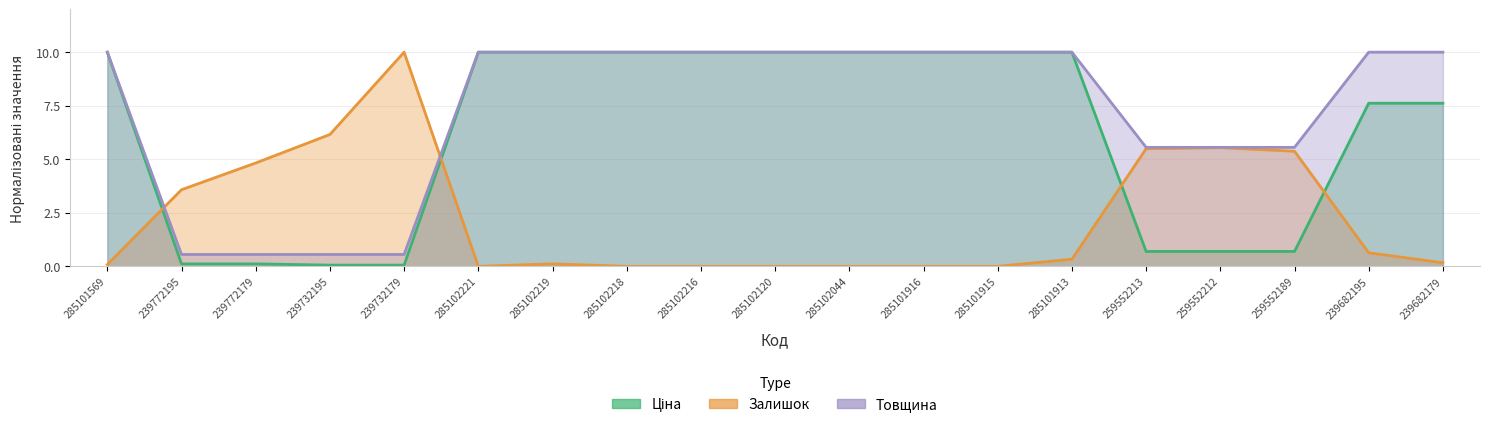

How many lines are shown in the chart?

3